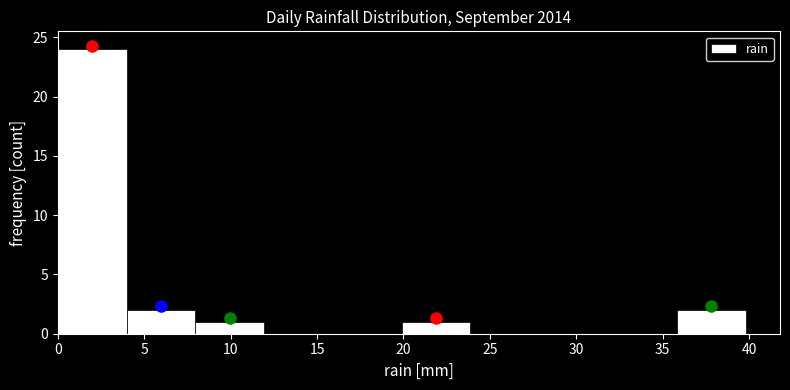

Reading left to right, transcribe this chart: for each bar, give the range it covers on the x-axis and its height. Neither the bar edges nor the heights are printed on the chart, so give them approximately, as read against the axes.

0 to 4: 24
4 to 8: 2
8 to 12: 1
12 to 16: 0
16 to 20: 0
20 to 24: 1
24 to 28: 0
28 to 32: 0
32 to 36: 0
36 to 40: 2